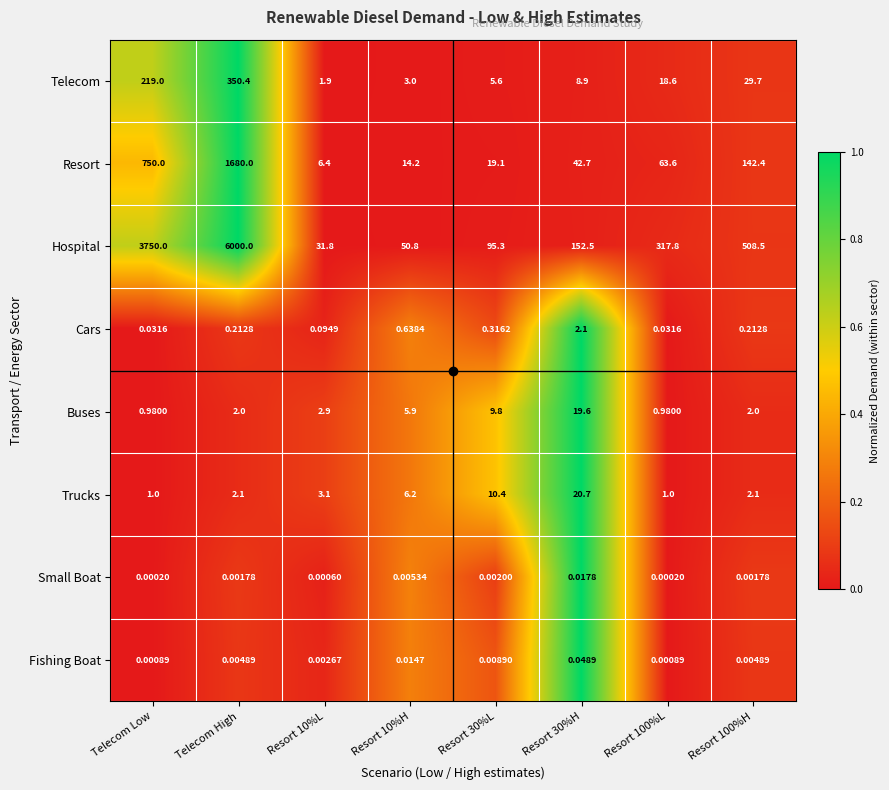

Which series has the largest range (max minus min)?

Hospital